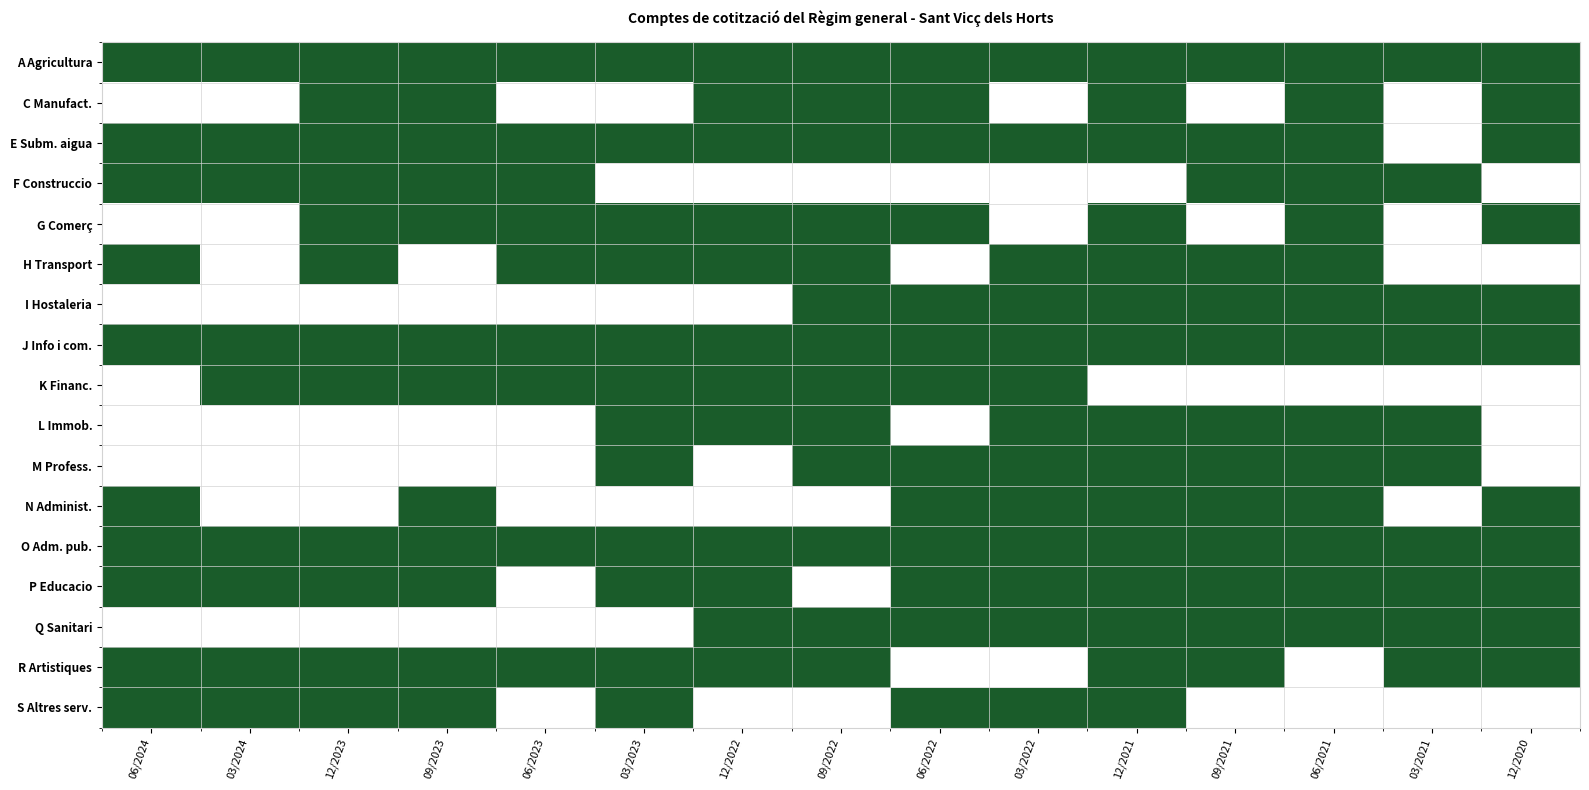

What is the difference between the highest and lowest values at 06/2022?

1